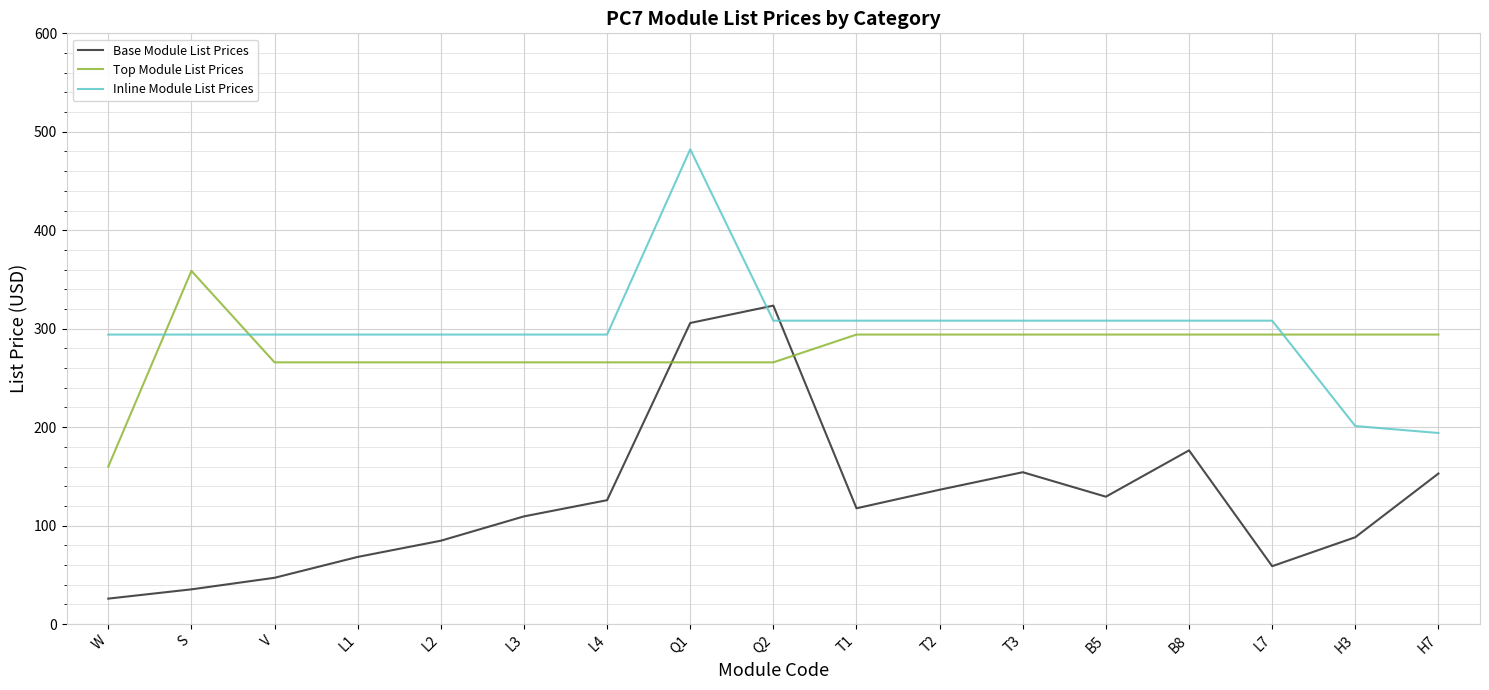

True or false: Inline Module List Prices and Base Module List Prices cross at least once.

True